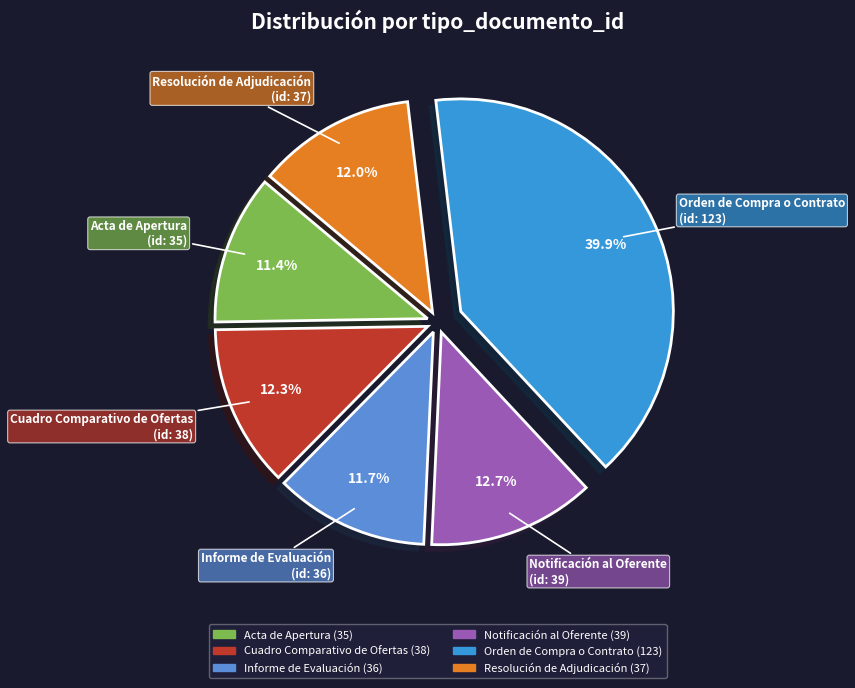

What is the largest slice in the pie chart?

Orden de Compra o Contrato